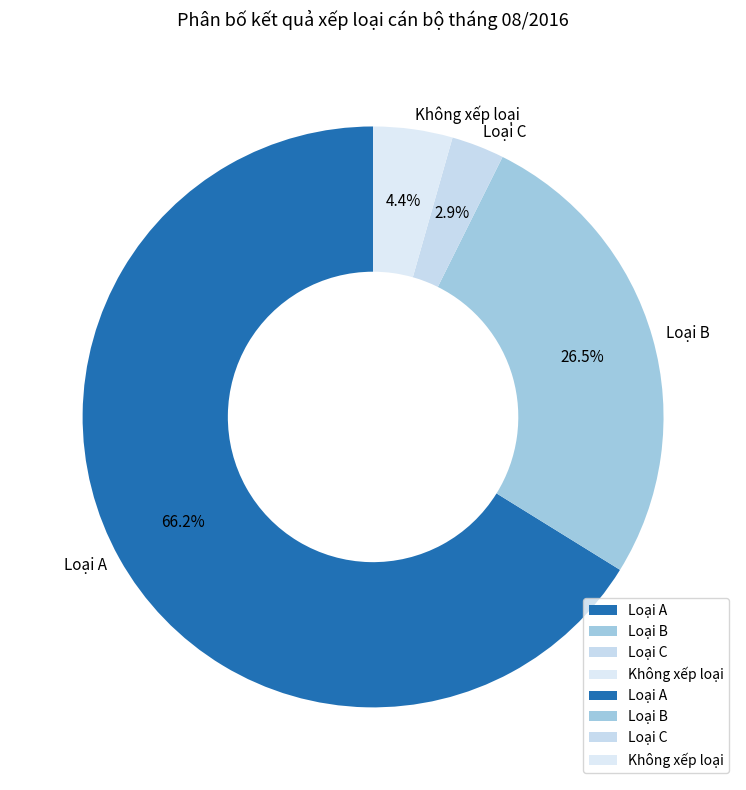

Between Loại B and Loại C, which is larger?

Loại B